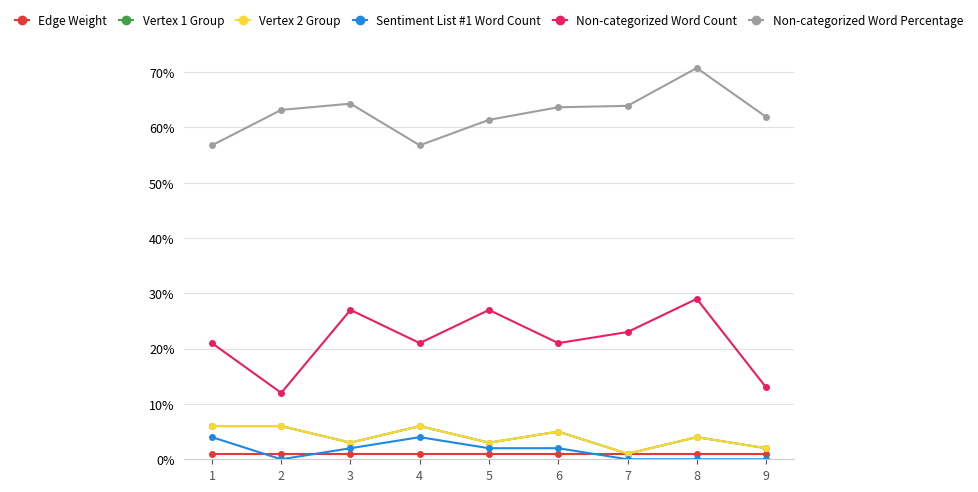

What is the sum of all Non-categorized Word Percentage values?

562.5